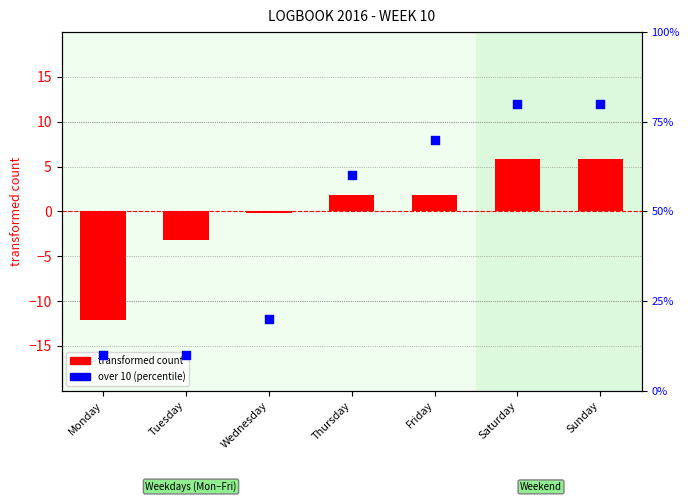

At which category is the sum across all series the highest?

Saturday